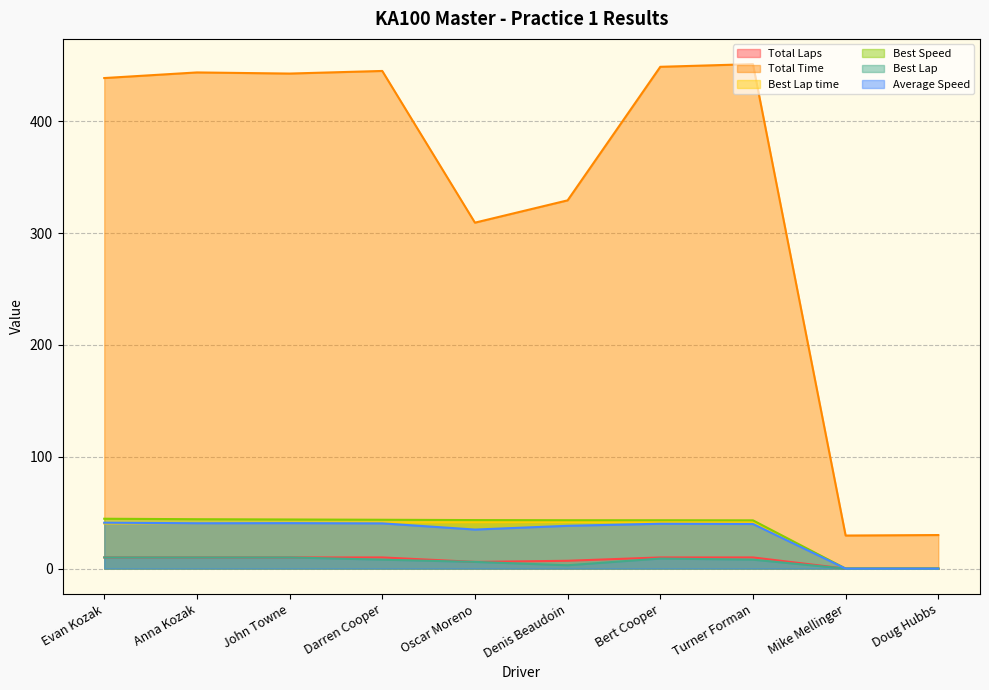

How many distinct data groups are displayed?

6